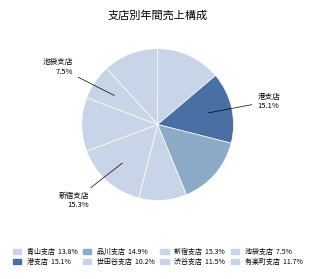

What is the smallest slice in the pie chart?

池袋支店